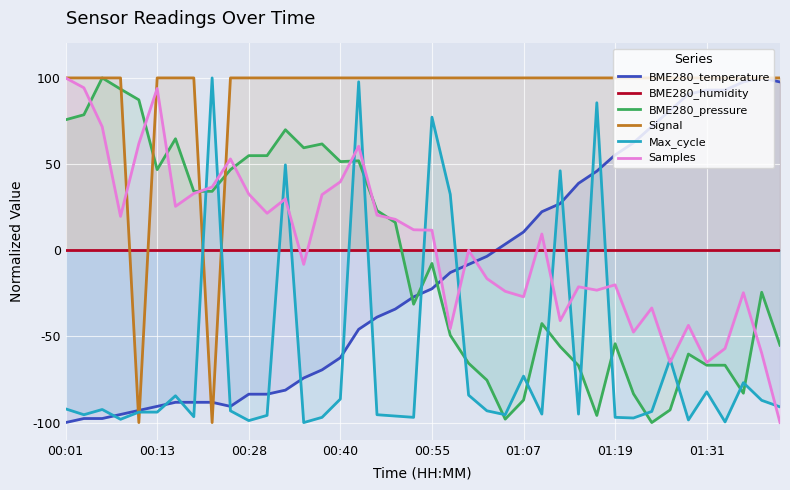

What is the difference between the second highest and second lowest values in the BME280_pressure series?

191.5